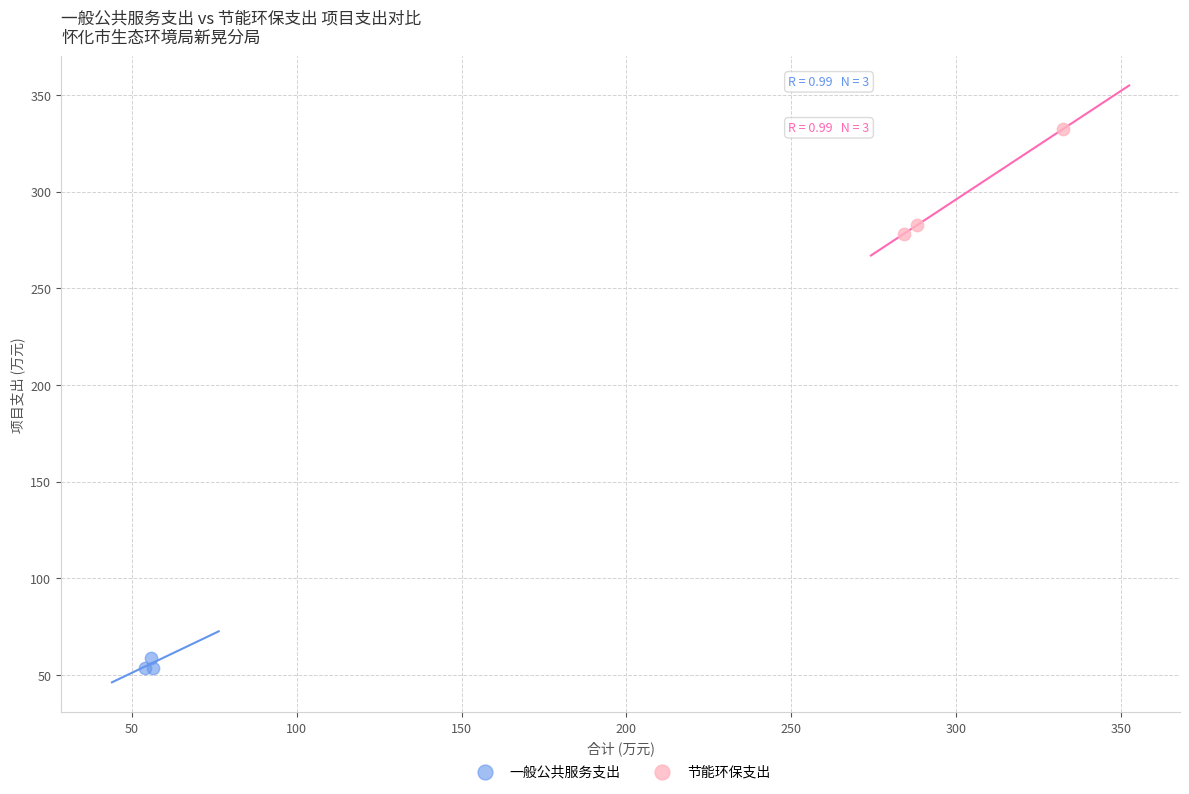

Which series reaches the maximum Y coordinate?

节能环保支出